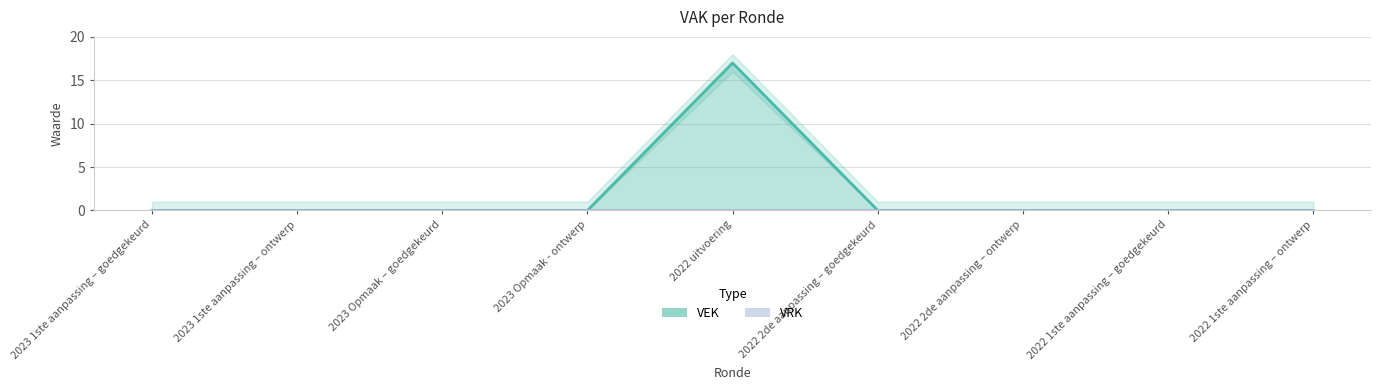

Count the number of values greater than 0.

1